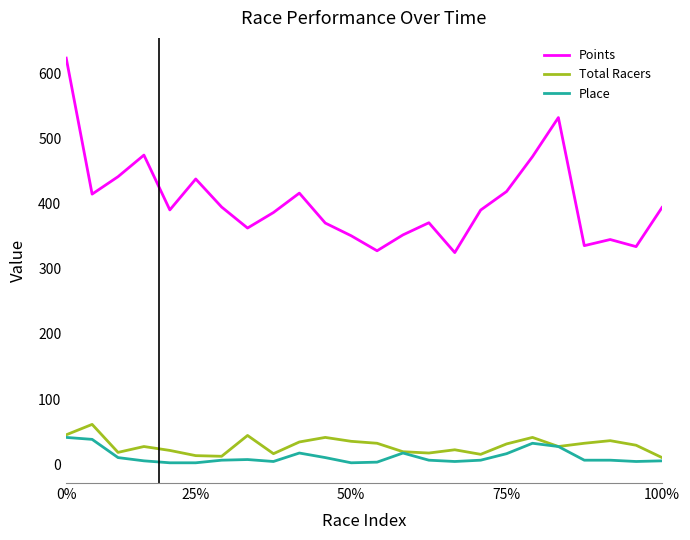

Which series has the largest range (max minus min)?

Points